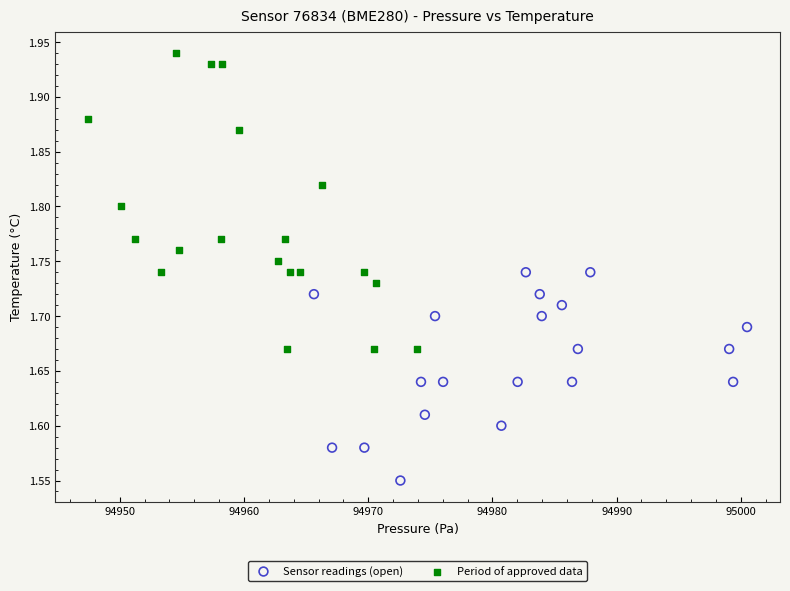

Which series contains the highest Y value?

Period of approved data